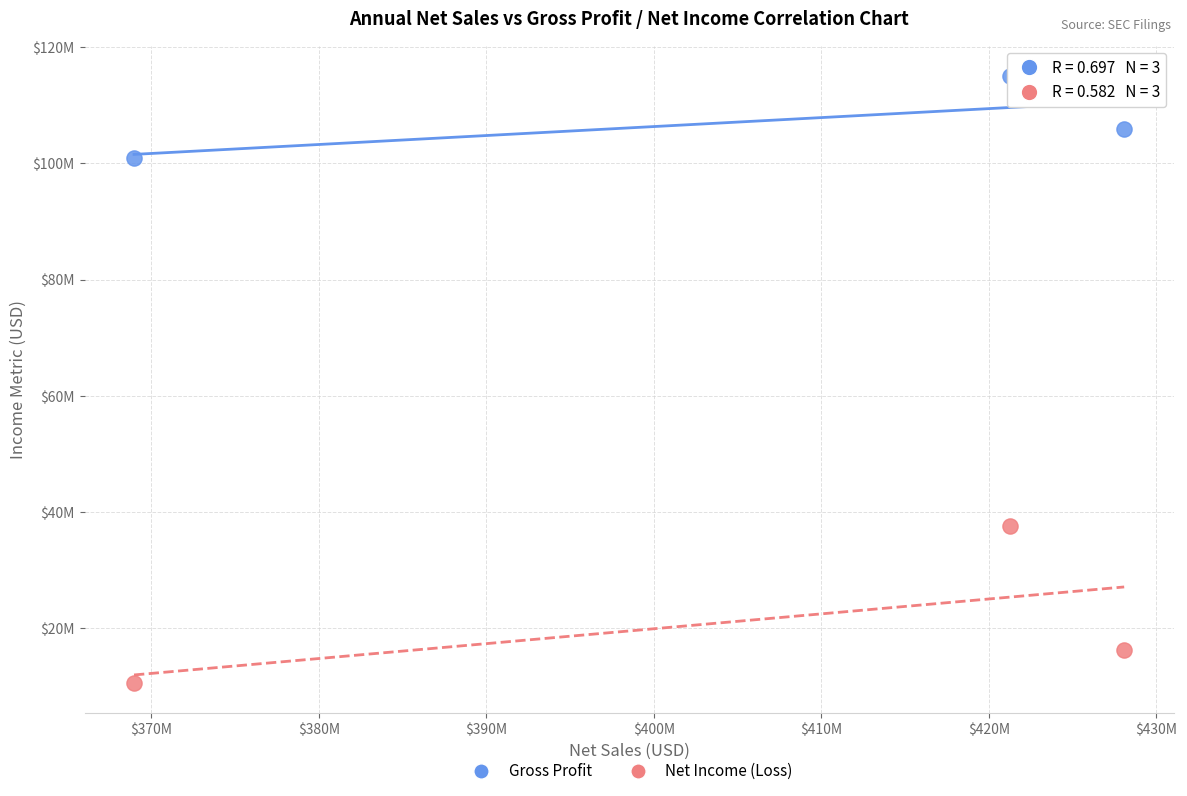

Which series has the largest Y range (max minus min)?

Net Income (Loss)